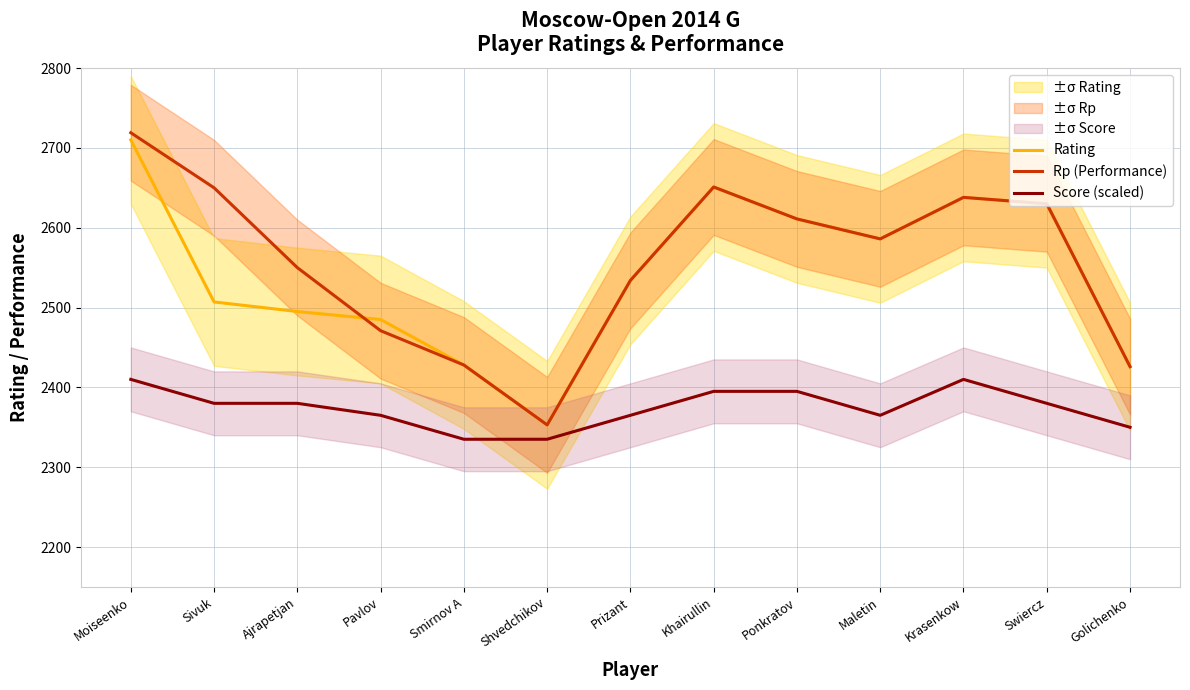

What is the approximate value of Score (scaled) at Ponkratov?

2395